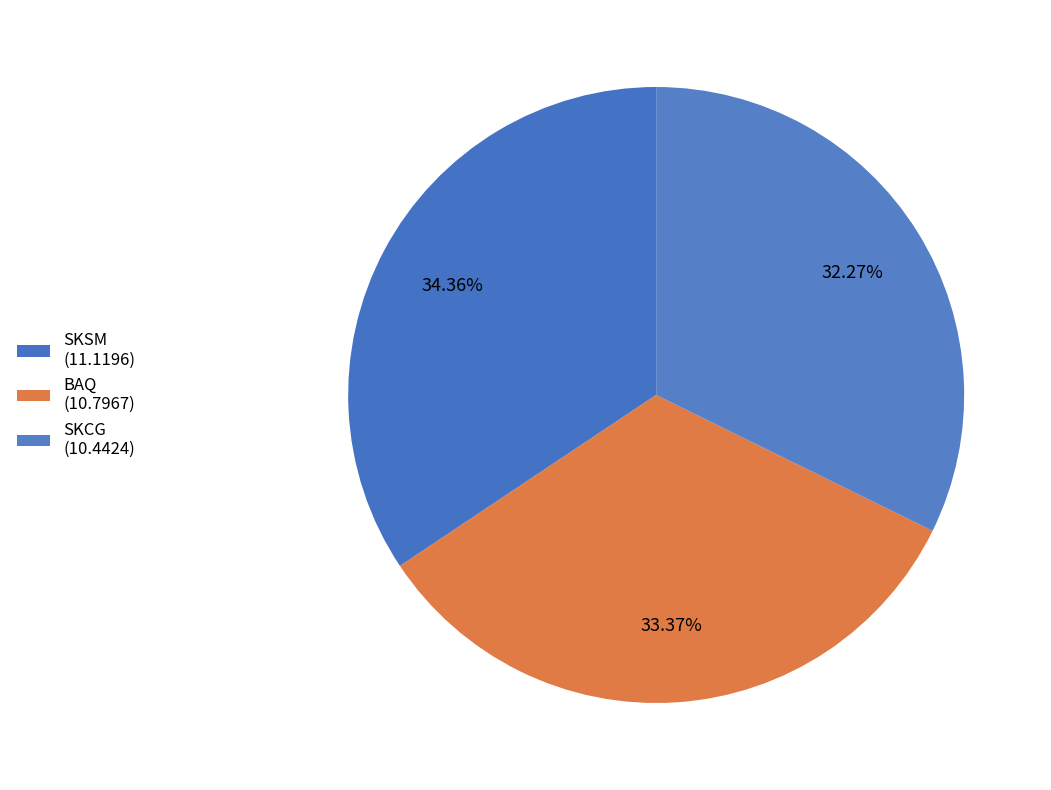

What is the smallest slice in the pie chart?

SKCG